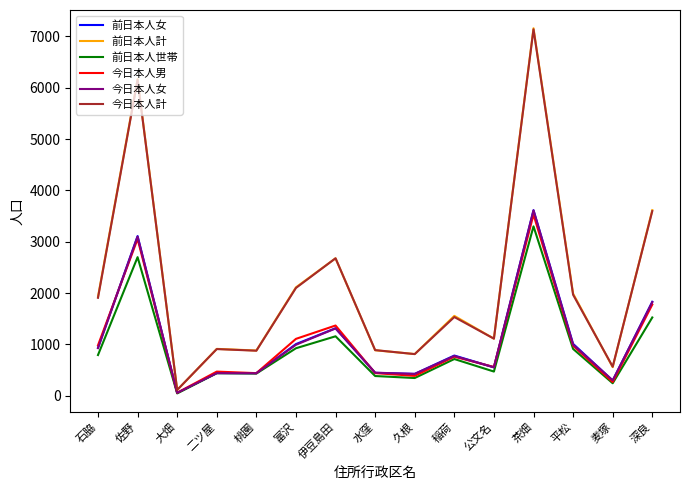

How many distinct data groups are displayed?

6